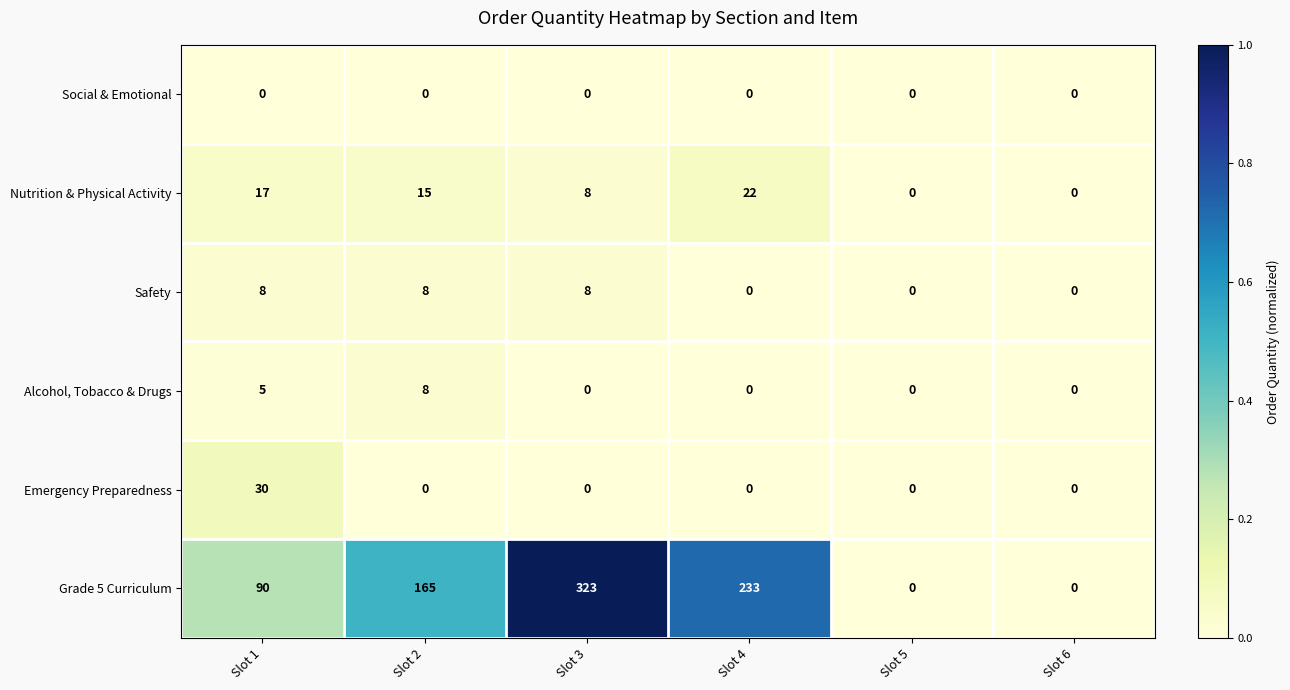

The value of Safety at Slot 2 is 8. True or false?

True